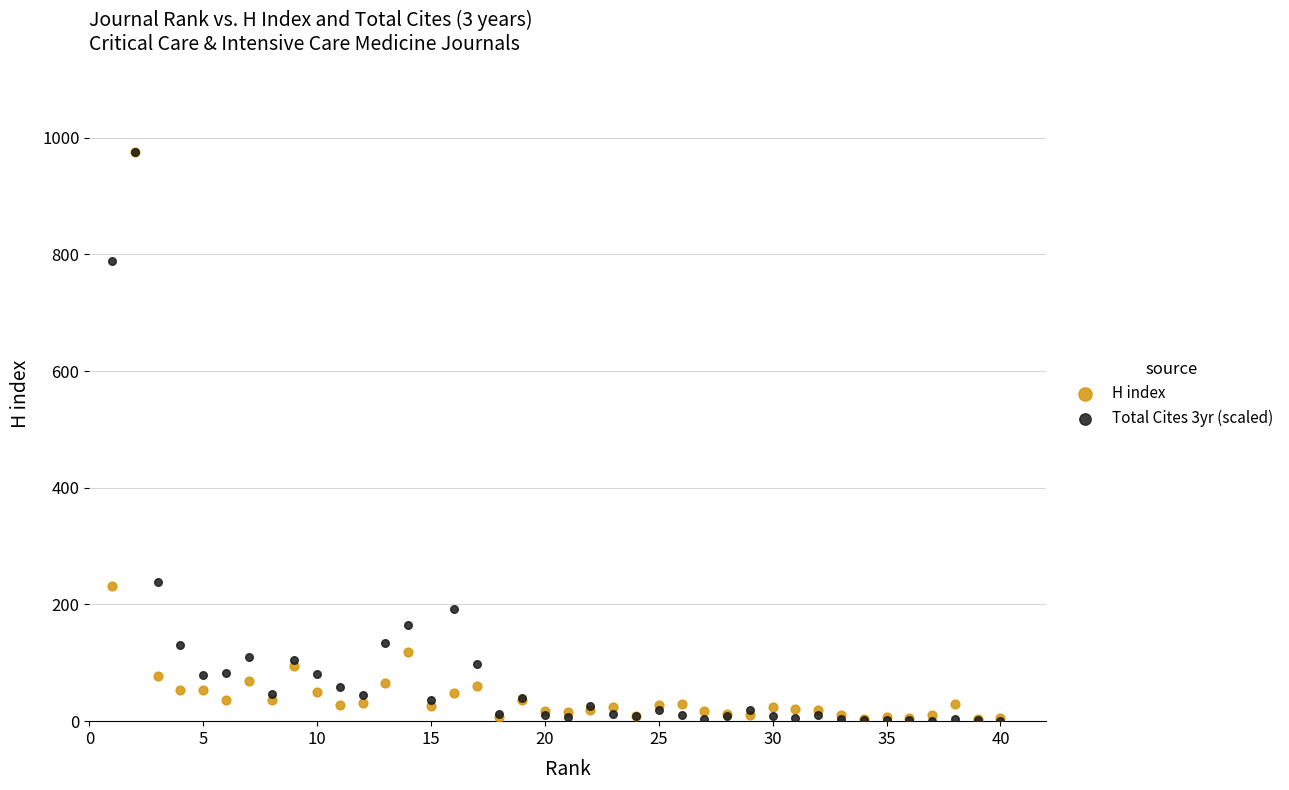

What are all the series names shown in the legend?

H index, Total Cites 3yr (scaled)